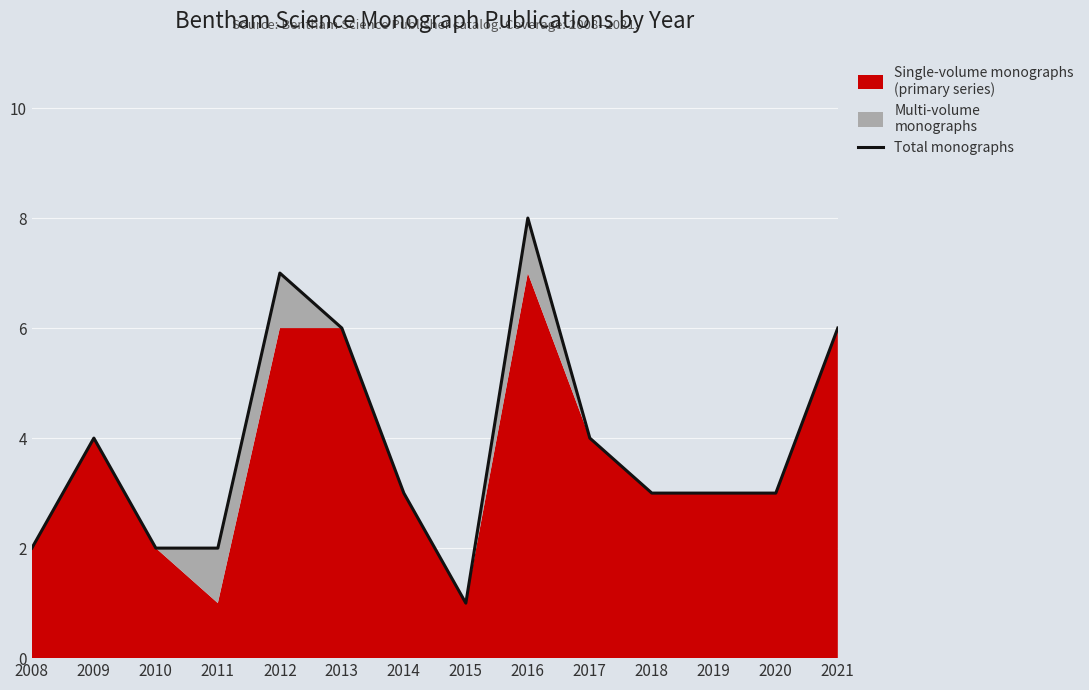

List the labels in order of value, largest first.

2016, 2012, 2013, 2021, 2009, 2017, 2014, 2018, 2019, 2020, 2008, 2010, 2011, 2015